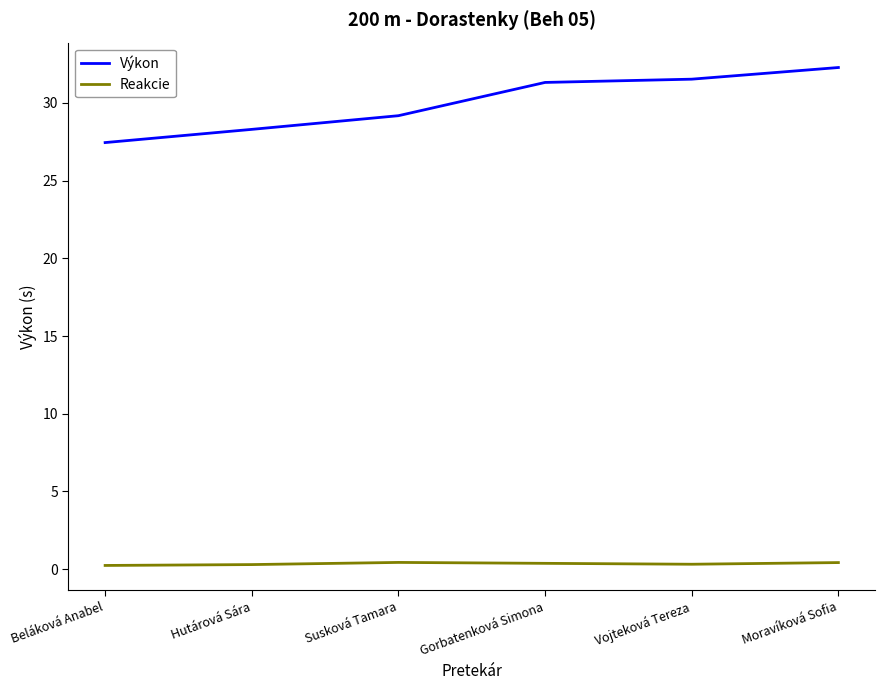

What are all the series names shown in the legend?

Výkon, Reakcie